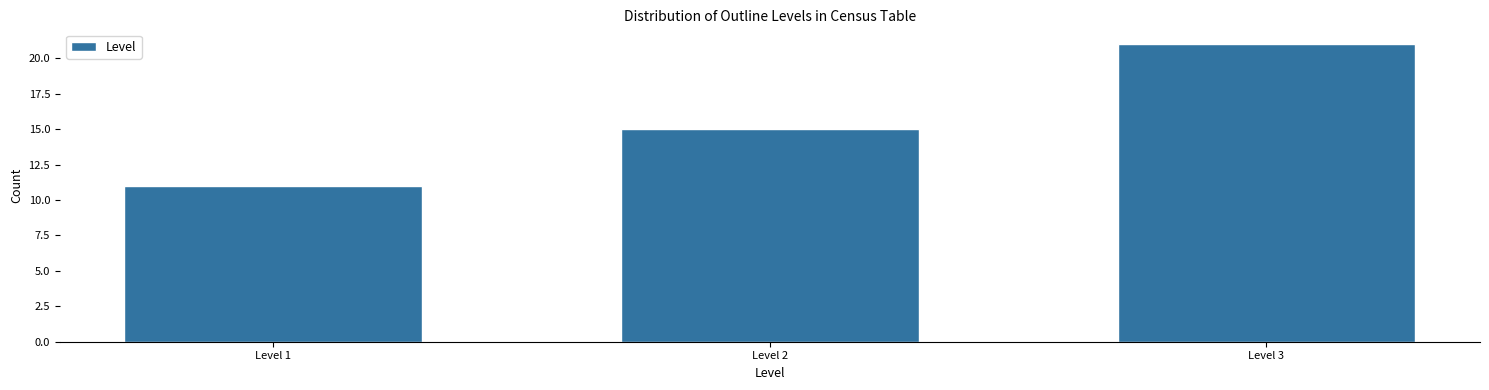

Reading right to left, extract all data points from this chart.

21	15	11